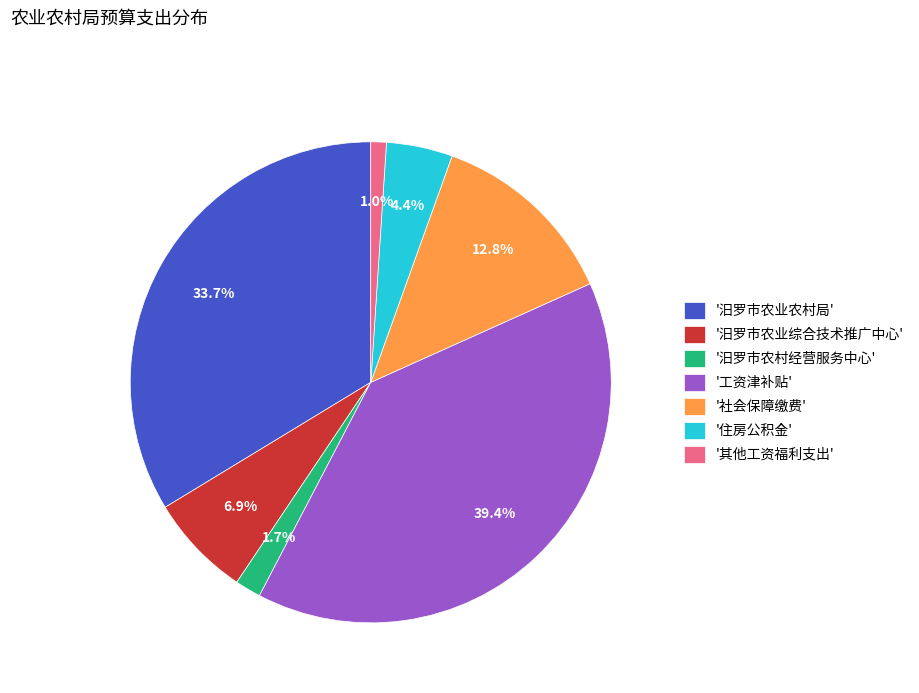

Between '汨罗市农村经营服务中心' and '汨罗市农业综合技术推广中心', which is larger?

'汨罗市农业综合技术推广中心'